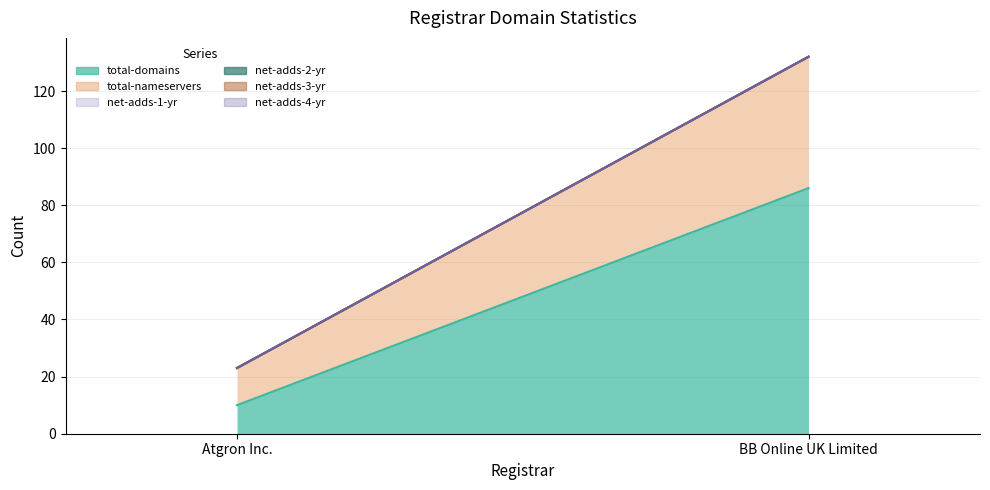

How many values in the net-adds-2-yr (line) series are below 132?

1